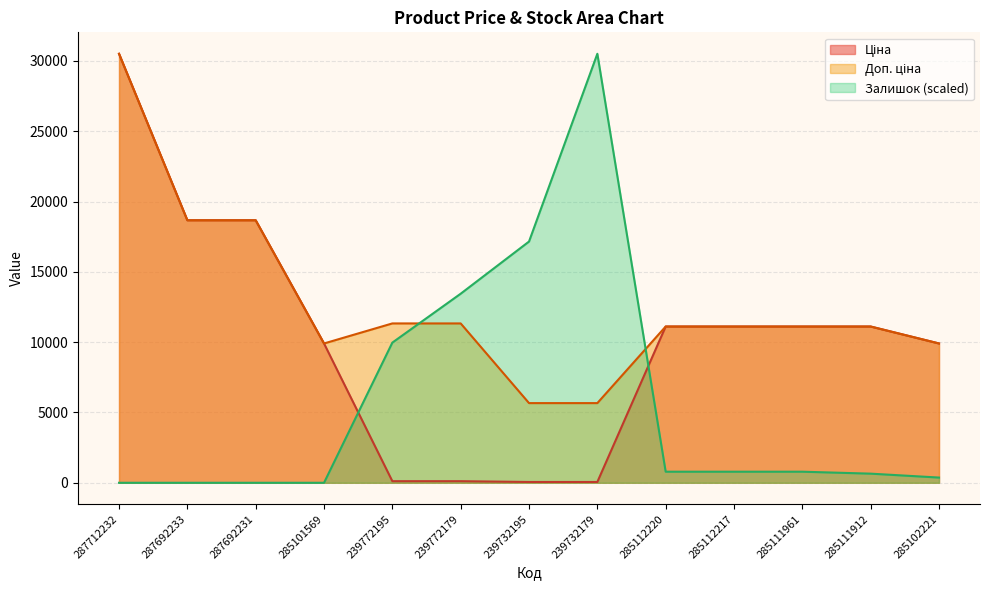

Reading left to right, what are all the values shown in this chart?

Ціна: 287712232=30512.3	287692233=18671.5	287692231=18671.5	285101569=9908.5	239772195=113.3	239772179=113.3	239732195=56.7	239732179=56.7	285112220=11113.6	285112217=11113.6	285111961=11113.6	285111912=11113.6	285102221=9908.5
Доп. ціна: 287712232=30512.3	287692233=18671.5	287692231=18671.5	285101569=9908.5	239772195=11334.0	239772179=11334.0	239732195=5667.0	239732179=5667.0	285112220=11113.6	285112217=11113.6	285111961=11113.6	285111912=11113.6	285102221=9908.5
Залишок: 287712232=0.0	287692233=0.0	287692231=0.0	285101569=0.0	239772195=9969.8	239772179=13447.7	239732195=17157.4	239732179=30512.3	285112220=788.3	285112217=788.3	285111961=788.3	285111912=649.2	285102221=371.0